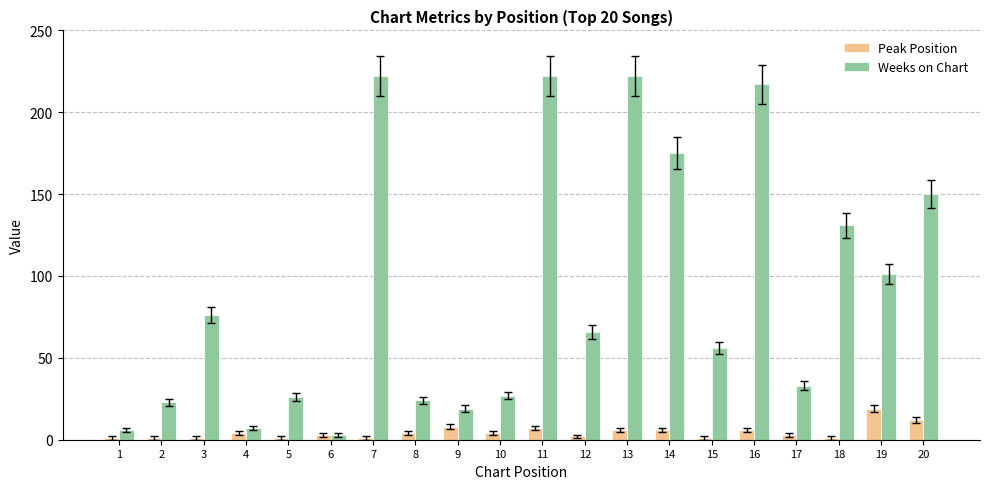

Which series has the largest range (max minus min)?

Weeks on Chart